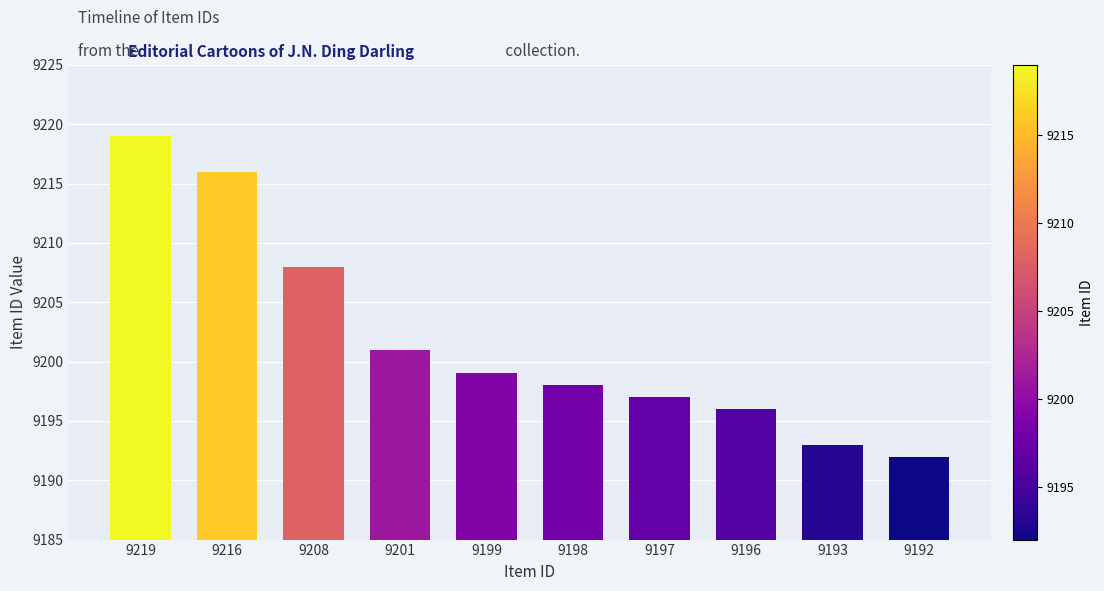

How many categories are shown in the chart?

10